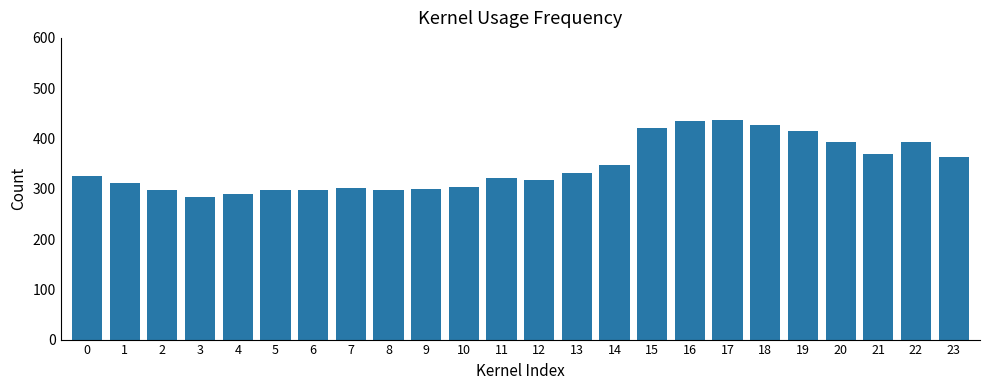

Between 23 and 9, which is larger?

23